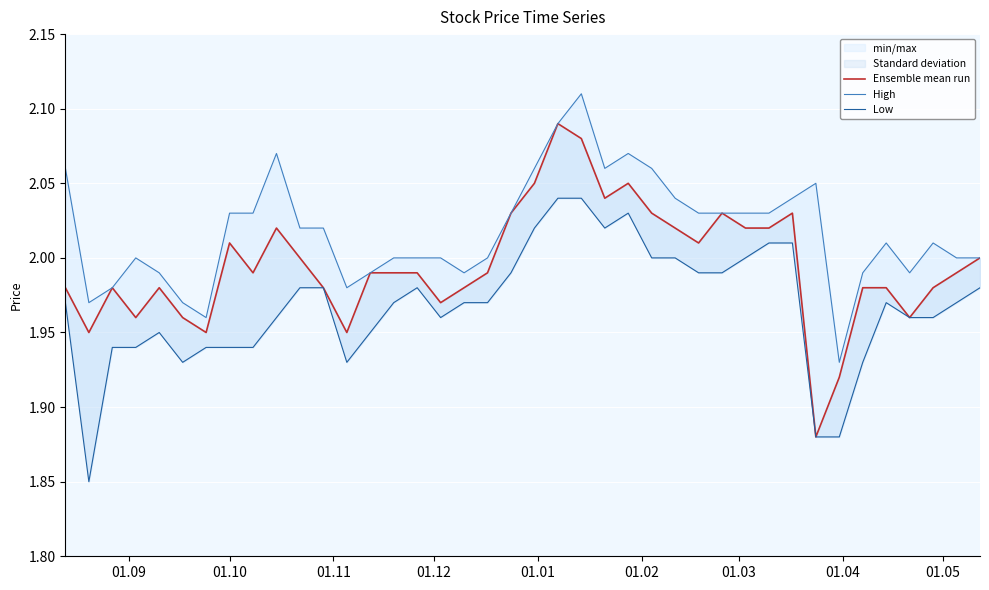

Reading left to right, list all the values displayed in this chart.

Ensemble mean run: 2.0	1.9	2.0	2.0	2.0	2.0	1.9	2.0	2.0	2.0	2.0	2.0	1.9	2.0	2.0	2.0	2.0	2.0	2.0	2.0	2.0	2.1	2.1	2.0	2.0	2.0	2.0	2.0	2.0	2.0	2.0	2.0	1.9	1.9	2.0	2.0	2.0	2.0	2.0	2.0
High: 2.1	2.0	2.0	2.0	2.0	2.0	2.0	2.0	2.0	2.1	2.0	2.0	2.0	2.0	2.0	2.0	2.0	2.0	2.0	2.0	2.1	2.1	2.1	2.1	2.1	2.1	2.0	2.0	2.0	2.0	2.0	2.0	2.0	1.9	2.0	2.0	2.0	2.0	2.0	2.0
Low: 2.0	1.9	1.9	1.9	1.9	1.9	1.9	1.9	1.9	2.0	2.0	2.0	1.9	1.9	2.0	2.0	2.0	2.0	2.0	2.0	2.0	2.0	2.0	2.0	2.0	2.0	2.0	2.0	2.0	2.0	2.0	2.0	1.9	1.9	1.9	2.0	2.0	2.0	2.0	2.0